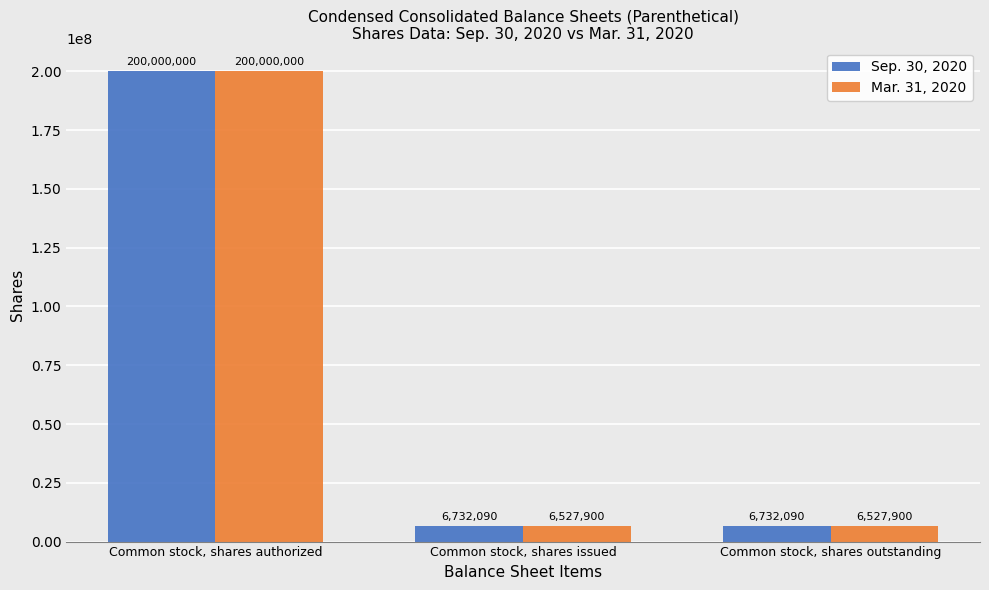

The value of Sep. 30, 2020 at Common stock, shares issued is 6732090. True or false?

True